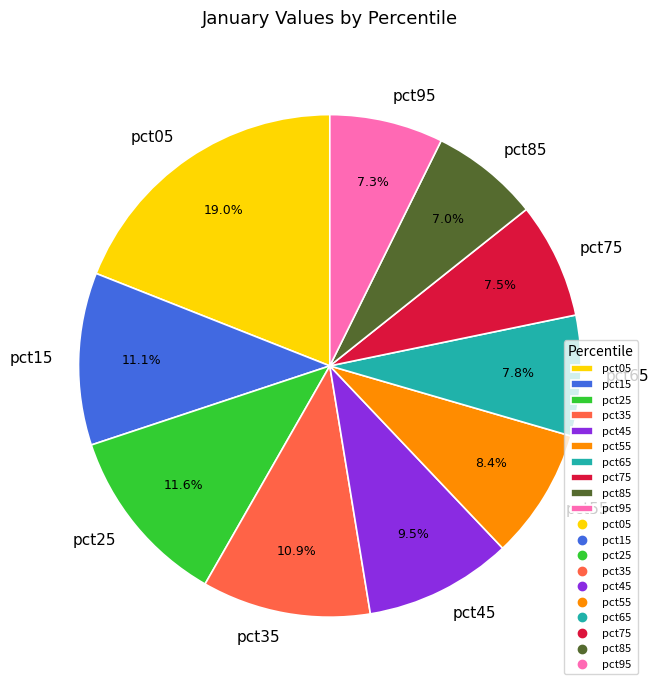

Is pct65 the majority of the pie?

No